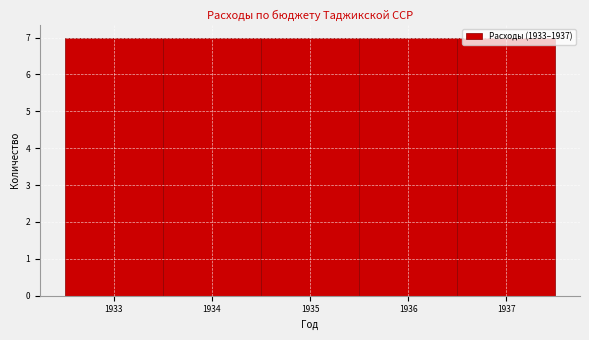

Reading left to right, transcribe this chart: for each bar, give the range it covers on the x-axis and its height. The values are not printed on the chart, so give them approximately, as read against the axis.

1932.5 to 1933.5: 7
1933.5 to 1934.5: 7
1934.5 to 1935.5: 7
1935.5 to 1936.5: 7
1936.5 to 1937.5: 7